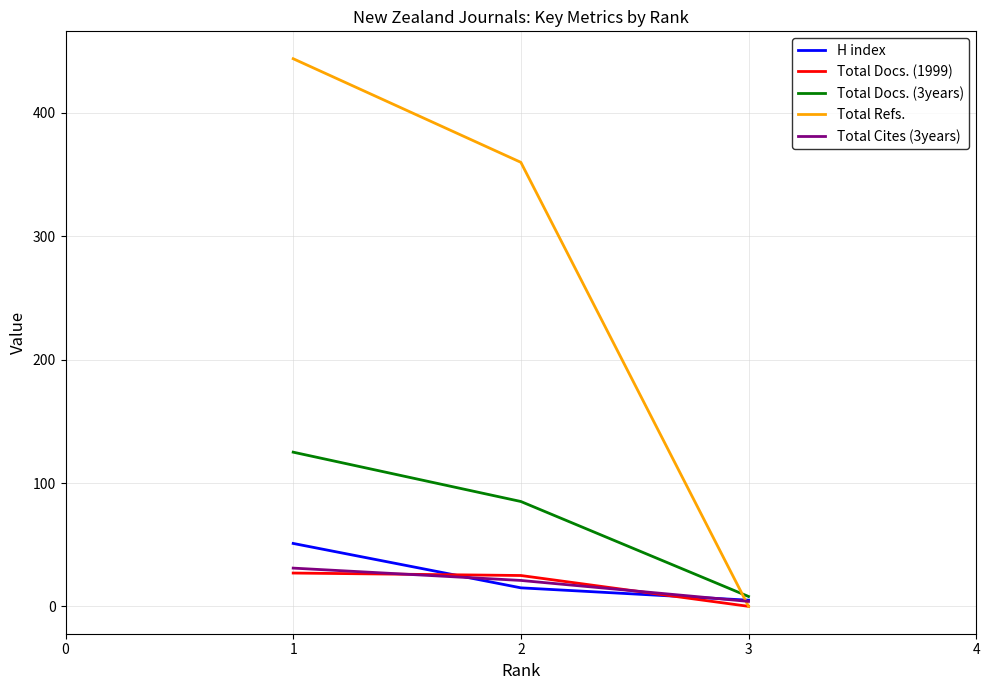

Is this an area chart (filled region under the line)?

No